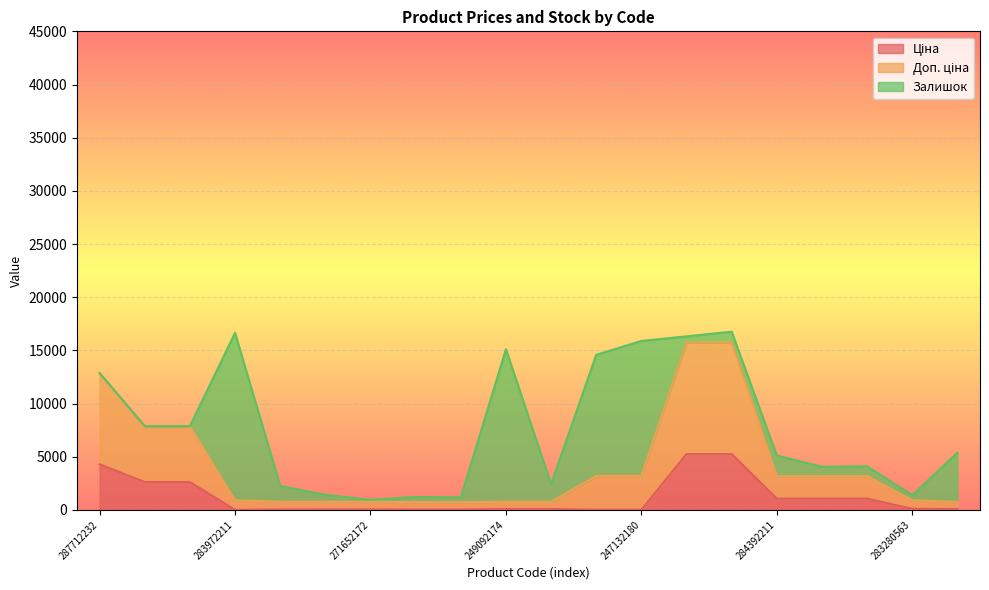

What is the total value across all series at 287712232?

12869.1